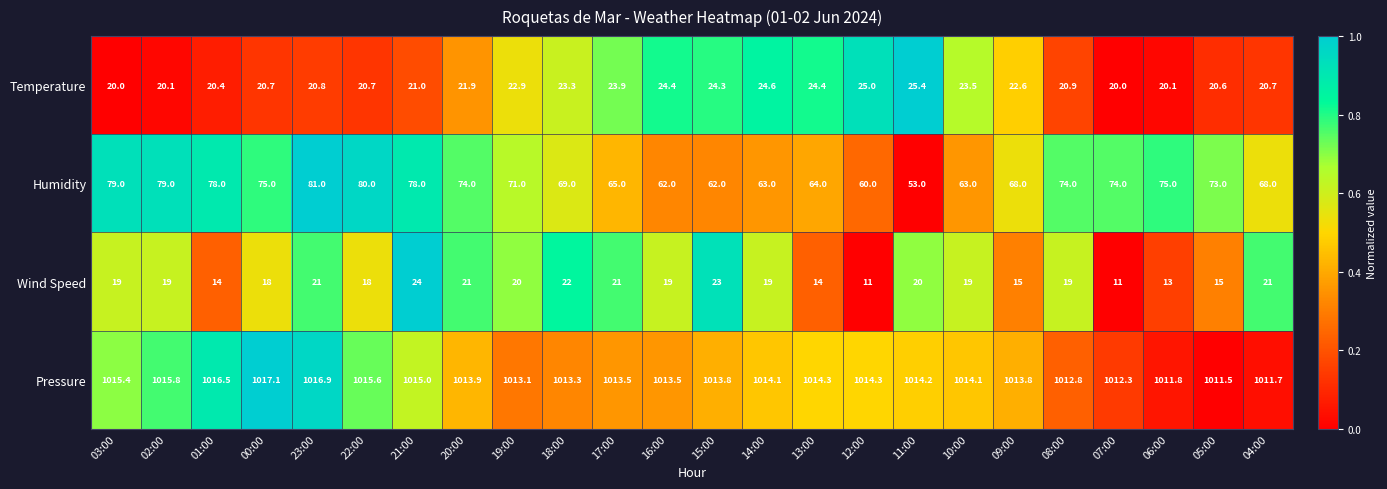

The value of Pressure at 05:00 is 1679.7. True or false?

False